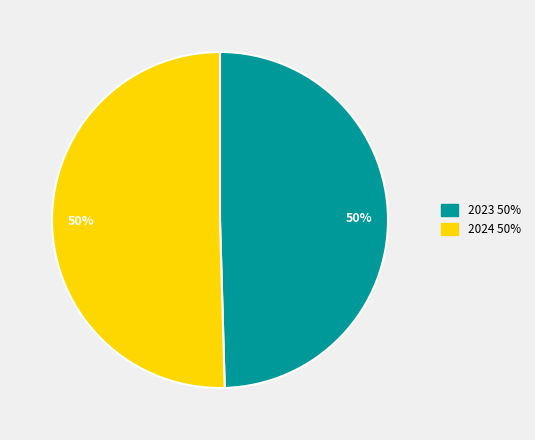

To the nearest percent, what is the average slice percentage?

50%